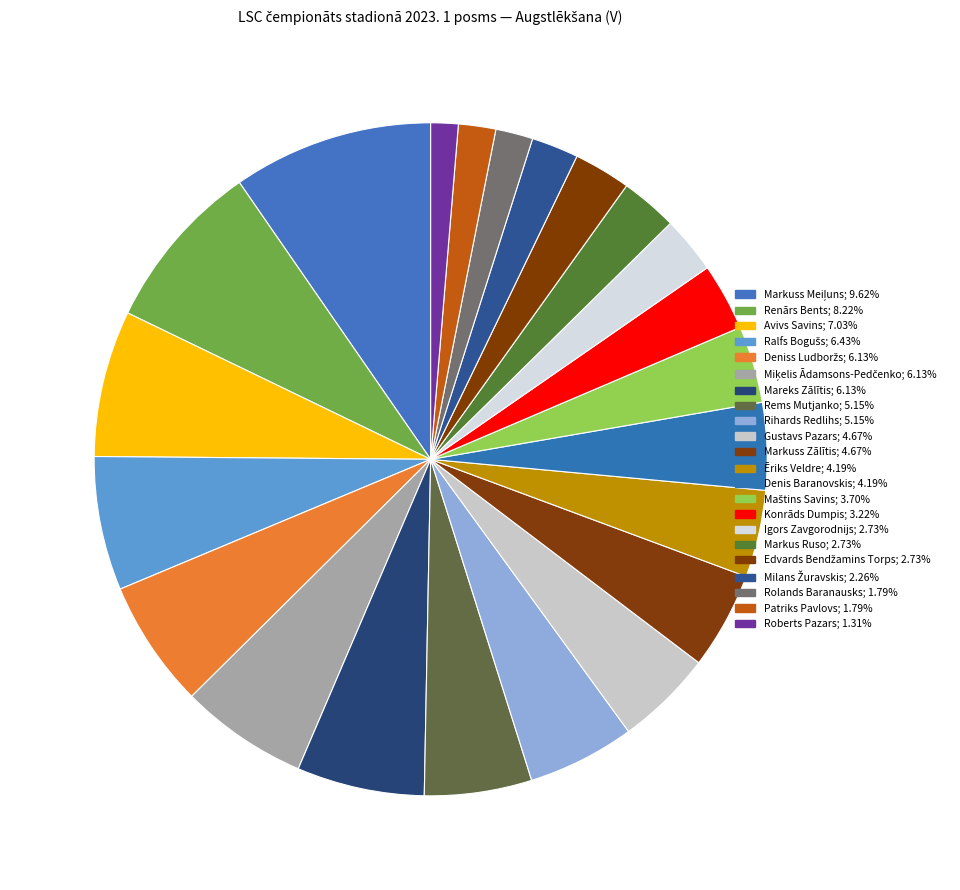

What is the largest slice in the pie chart?

Markuss Meiļuns